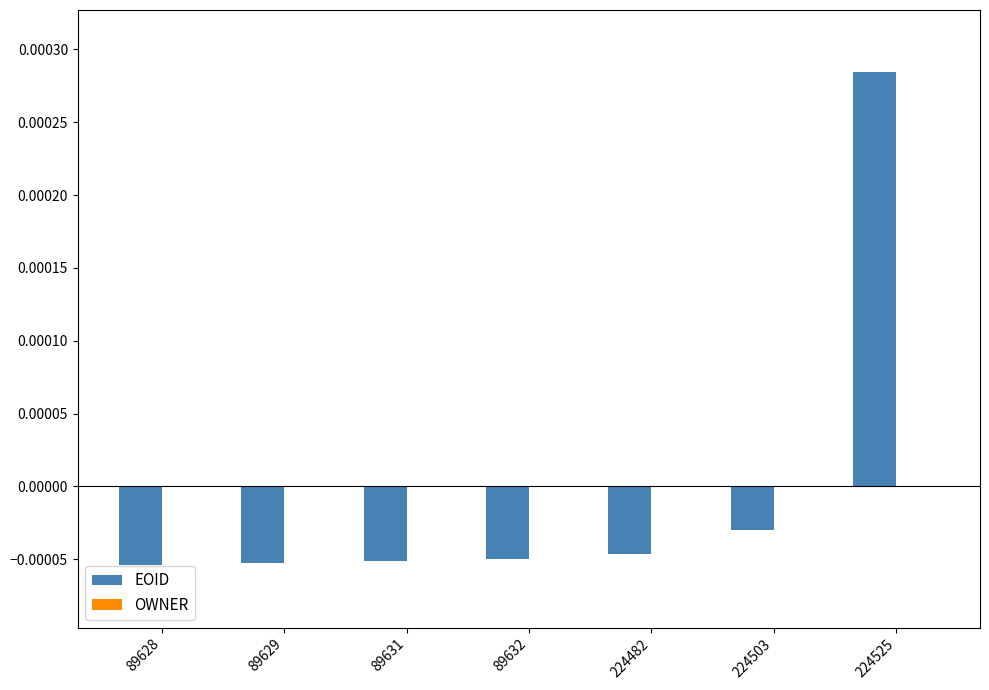

Where does the data first go above 0?

224525